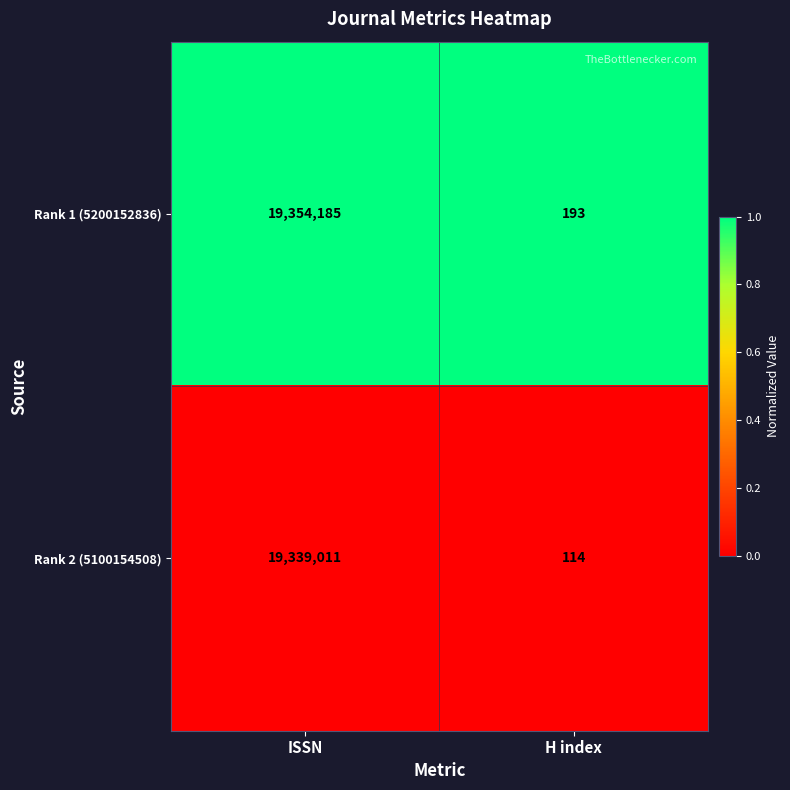

Reading right to left, what are all the values shown in this chart?

Rank 1 (5200152836): 193	19354185
Rank 2 (5100154508): 114	19339011